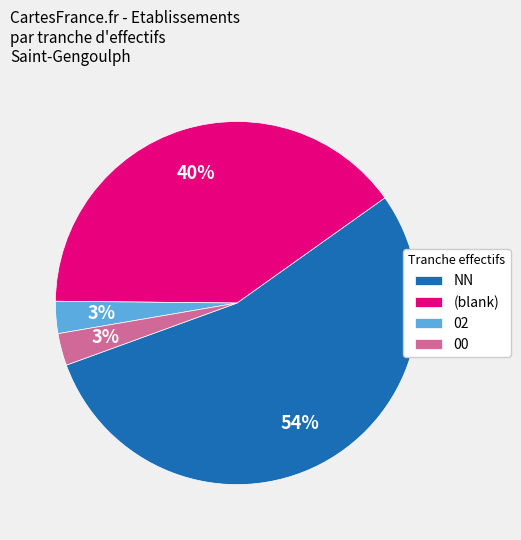

Does (blank) represent more than half of the total?

No